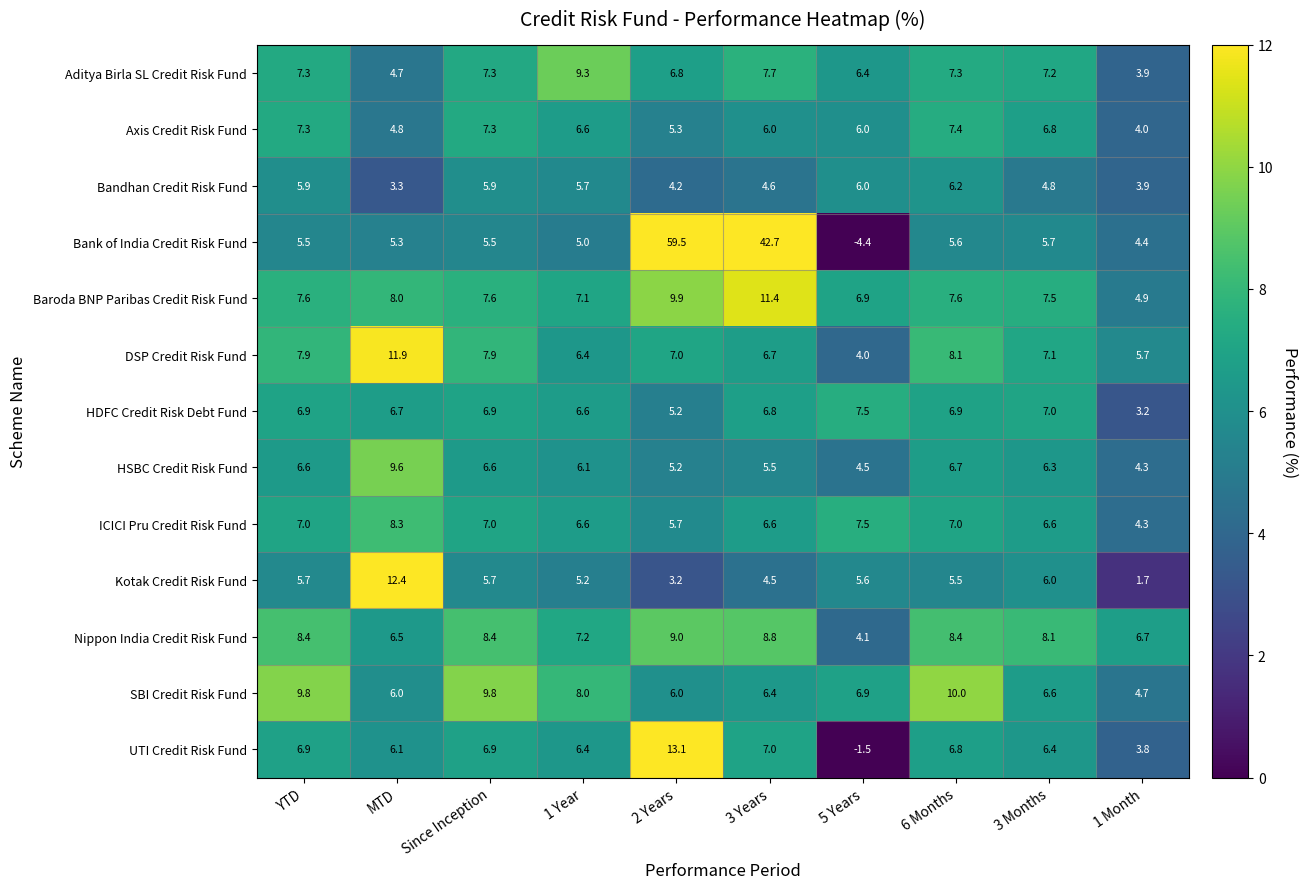

True or false: Bandhan Credit Risk Fund has a value of 2.2 at 3 Months.

False